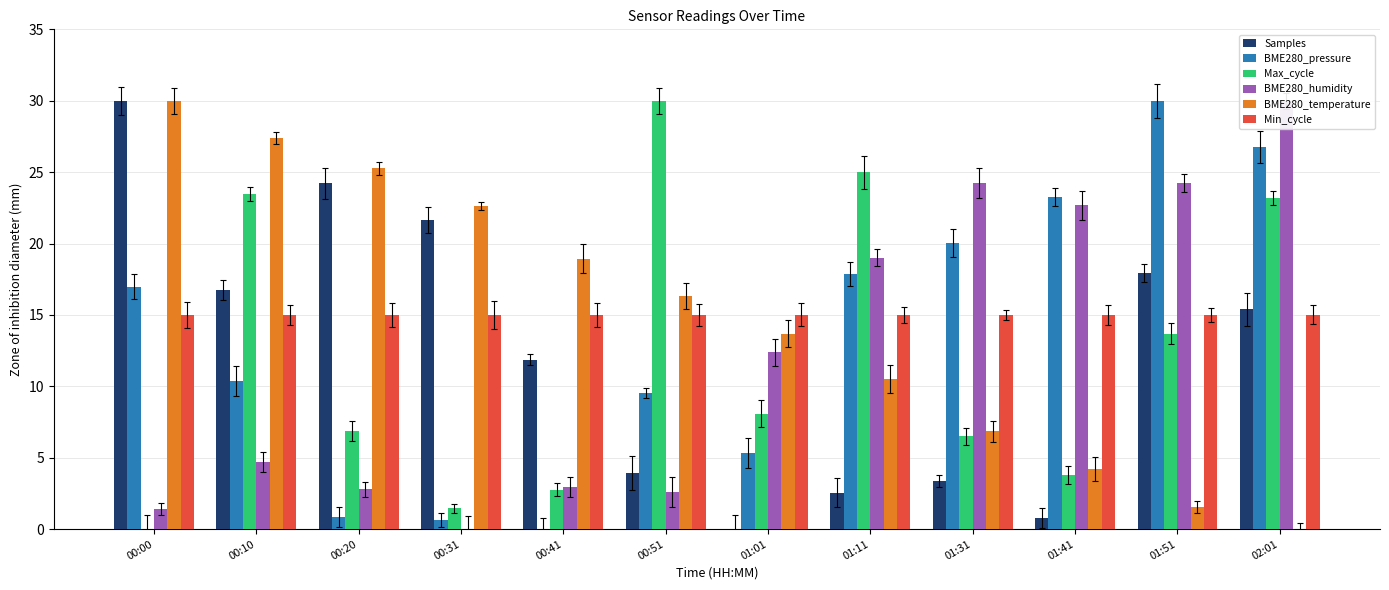

At which label does Max_cycle first exceed 8?

00:10